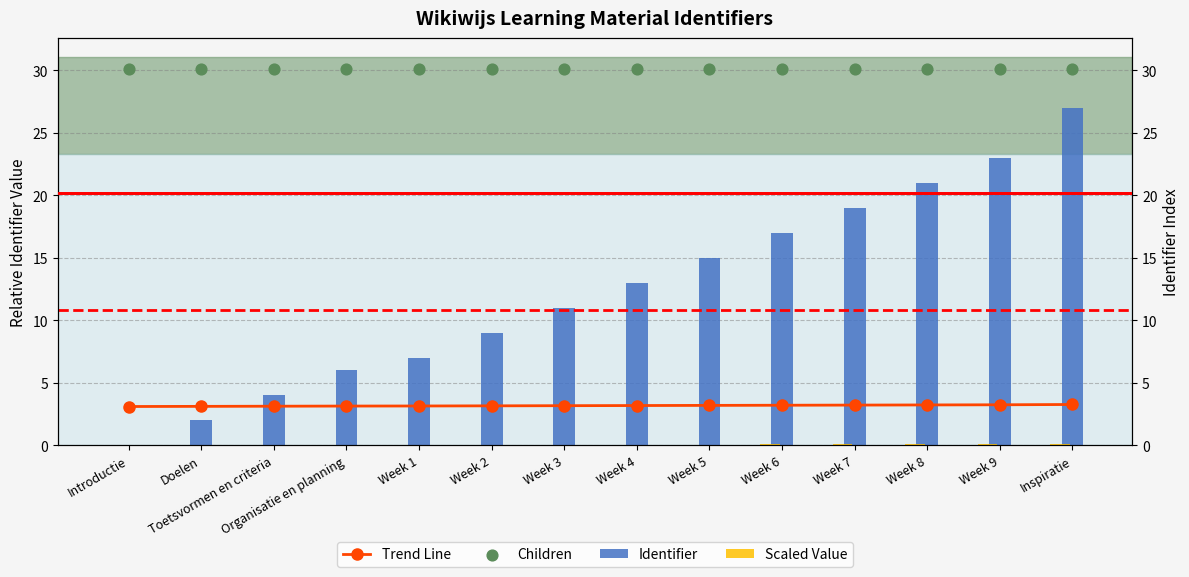

What are all the series names shown in the legend?

Trend Line, Identifier, Scaled Value, Children